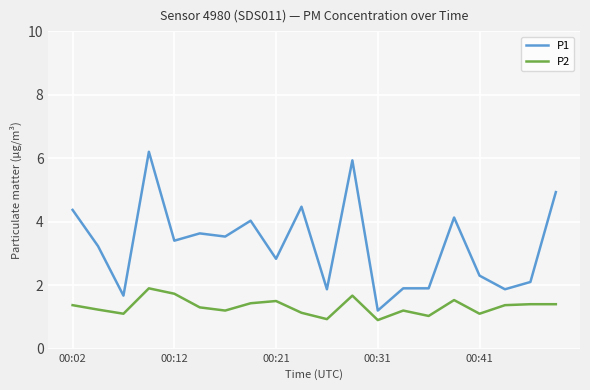

How many values in the P1 series are below 3?

9